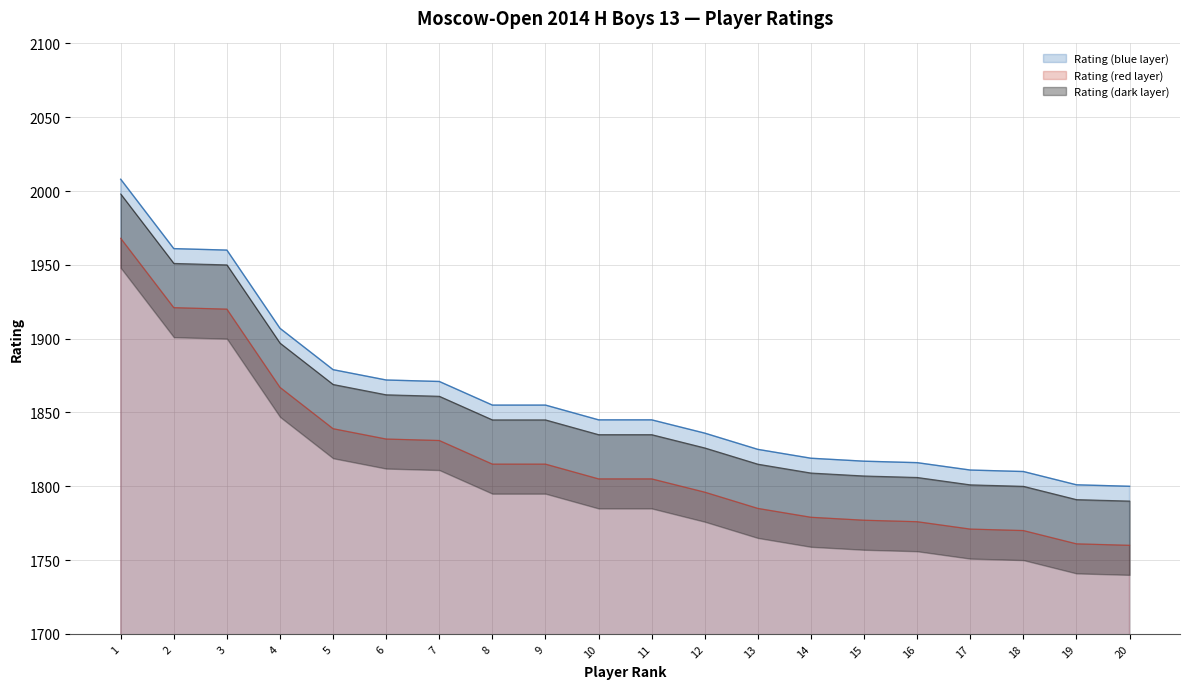

At which category does the chart reach its peak across all series?

1